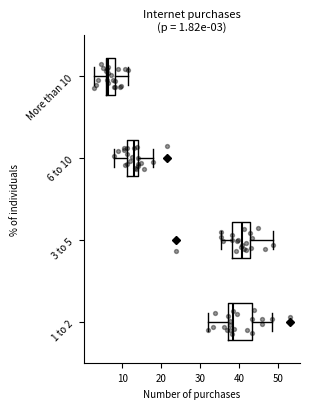

Which box's median line is the furthest to the right?

3 to 5